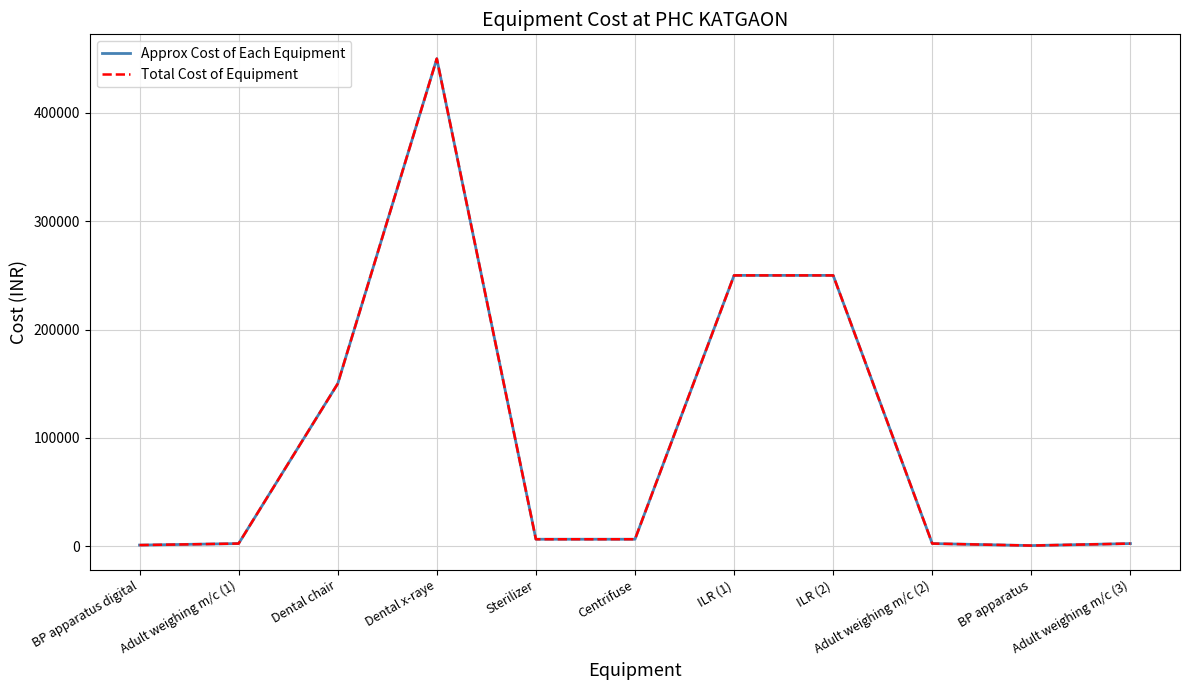

Does the chart have visible grid lines?

Yes